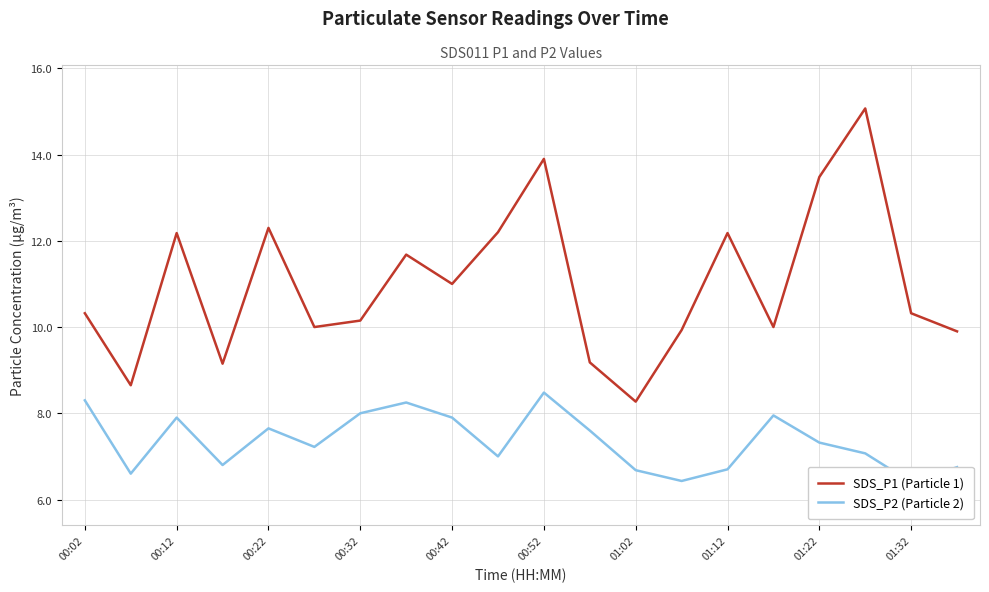

Which has a higher value, 00:02 or 11?

00:02